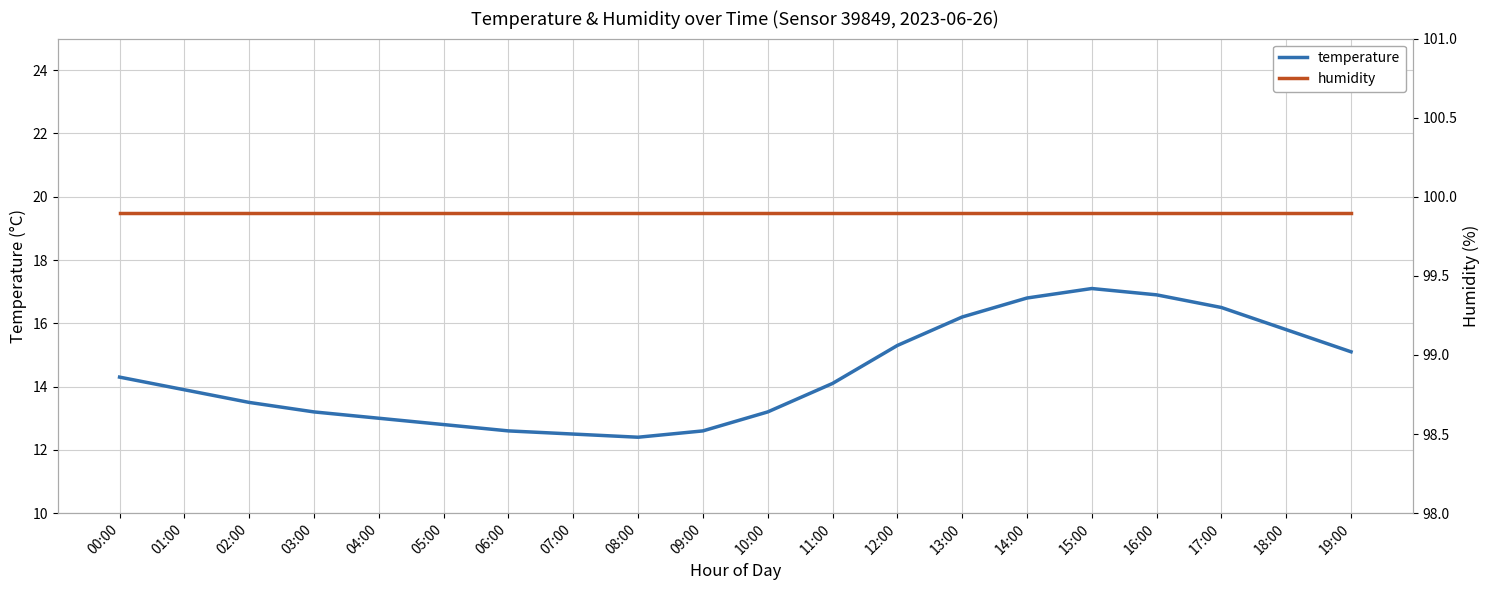

What are all the series names shown in the legend?

temperature, humidity